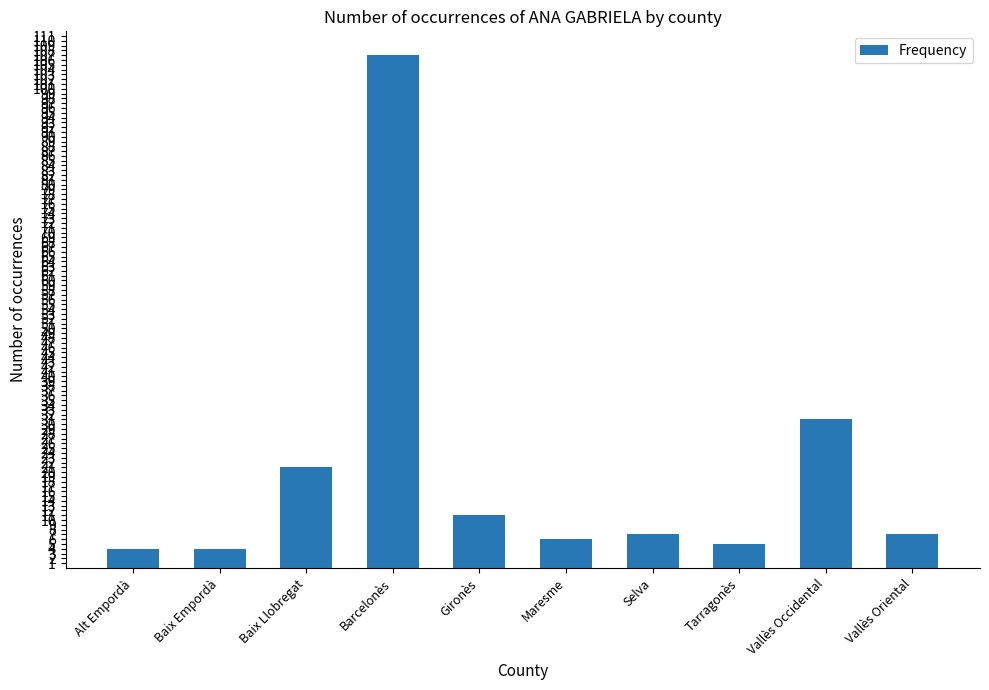

Read the value at Vallès Oriental.

7